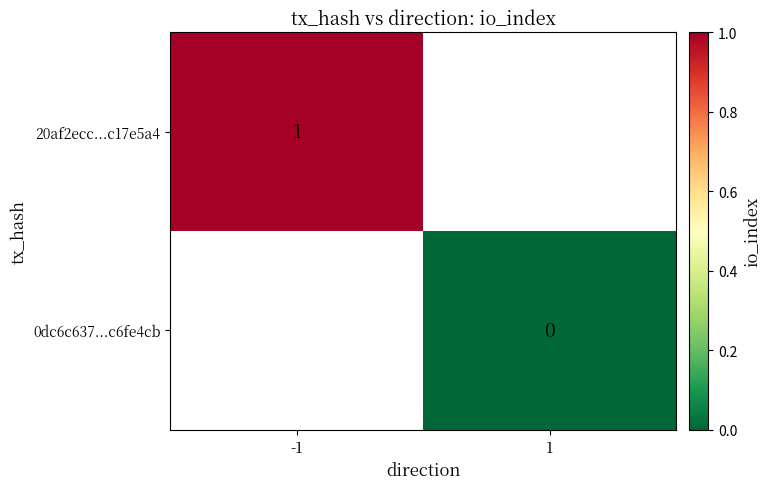

At how many categories does at least one series exceed 0?

1